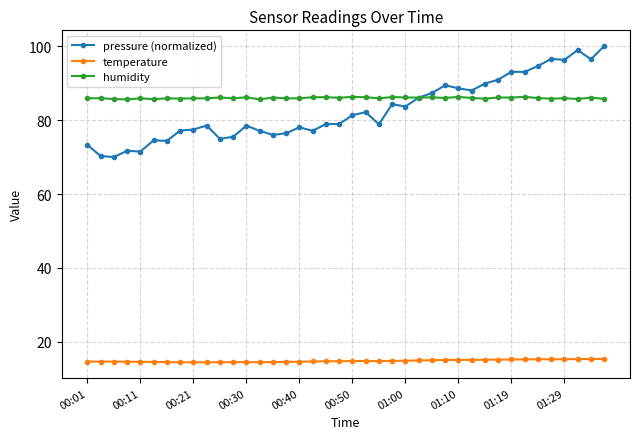

What is the minimum value shown in the chart?

14.5